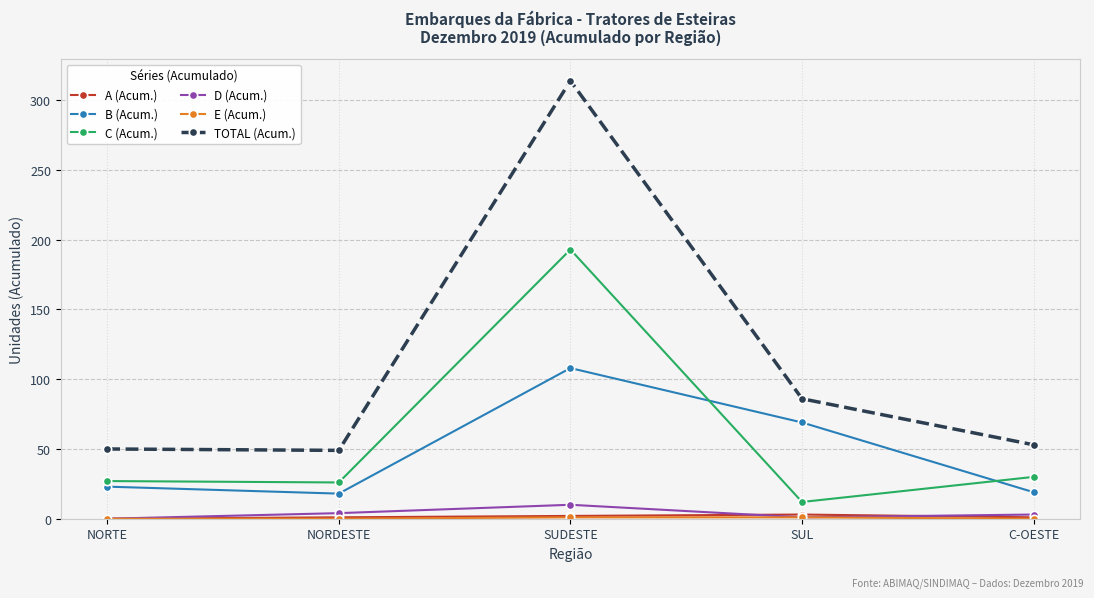

Is it true that B (Acum.) equals 7 at NORDESTE?

False